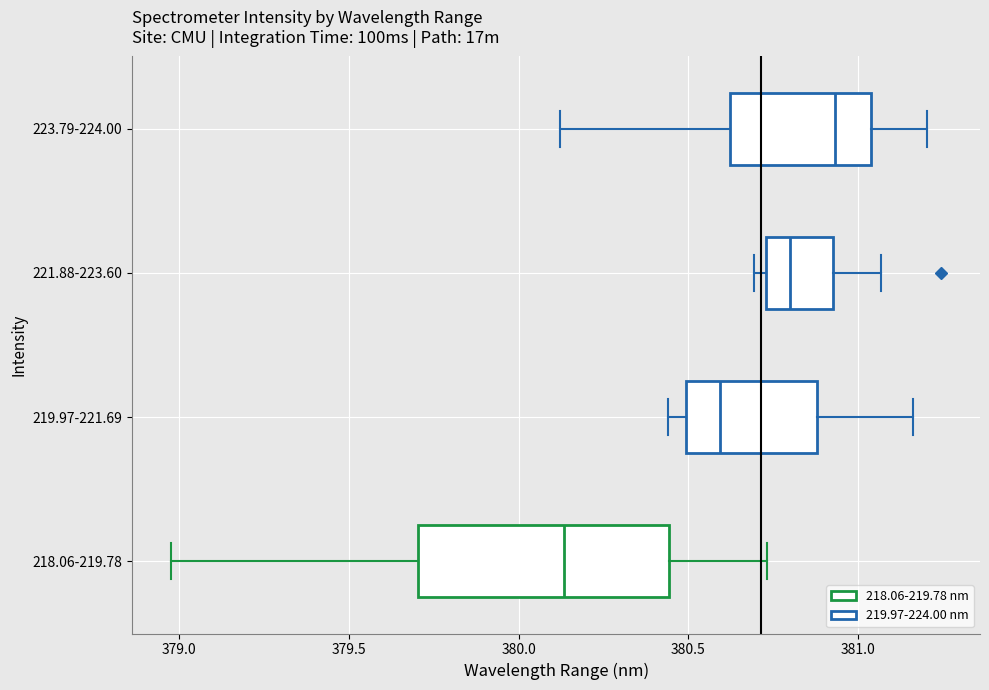

Which box has the furthest to the left median line?

218.06-219.78